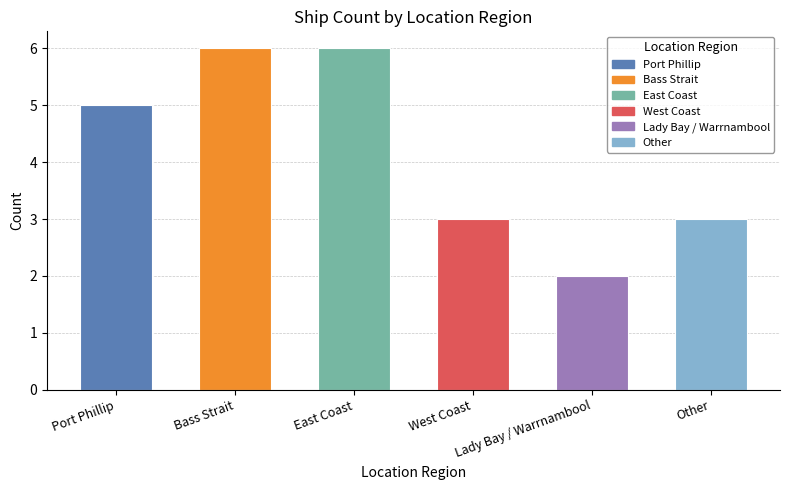

Reading left to right, what are all the values shown in this chart?

Port Phillip=5	Bass Strait=6	East Coast=6	West Coast=3	Lady Bay / Warrnambool=2	Other=3